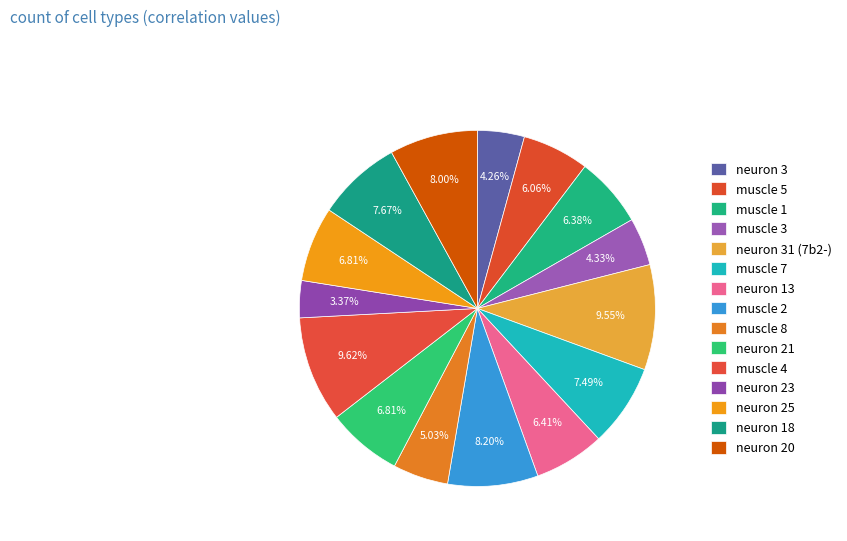

True or false: neuron 20 accounts for 17% of the total.

False